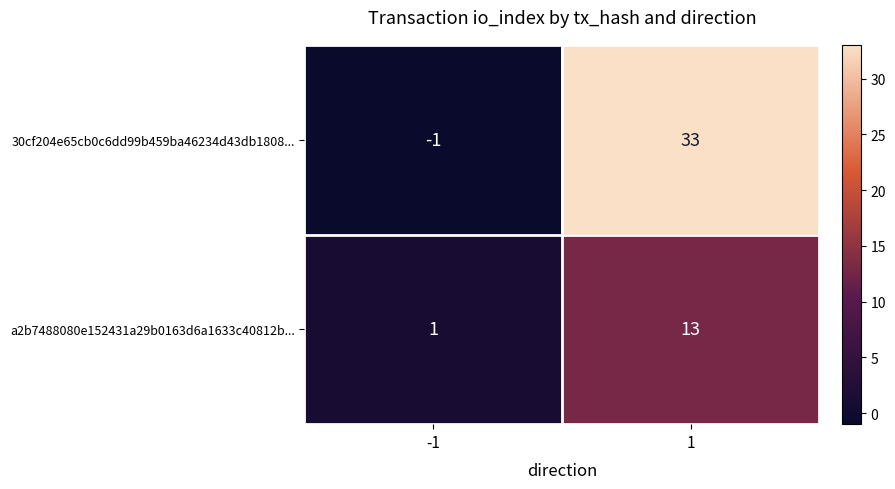

What is the difference between the highest and lowest values at 1?

20